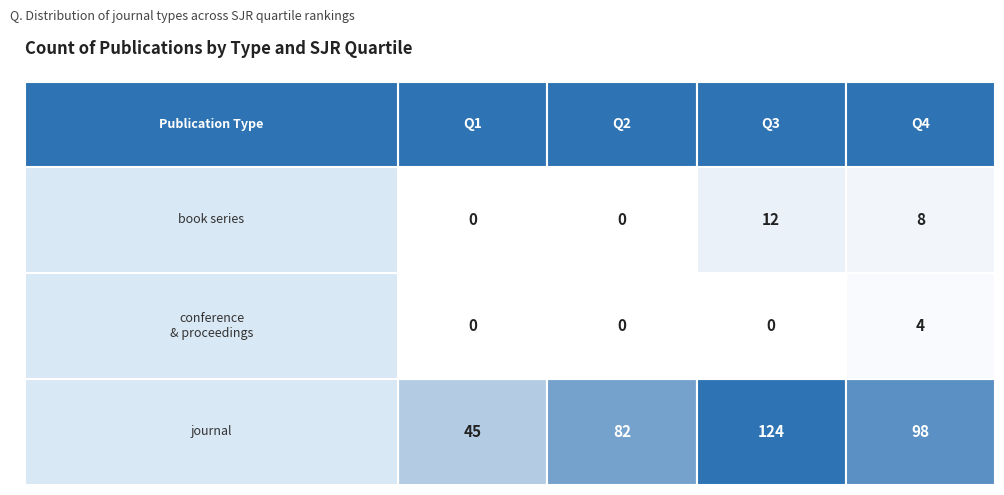

At which label does conference and proceedings reach its minimum?

Q1